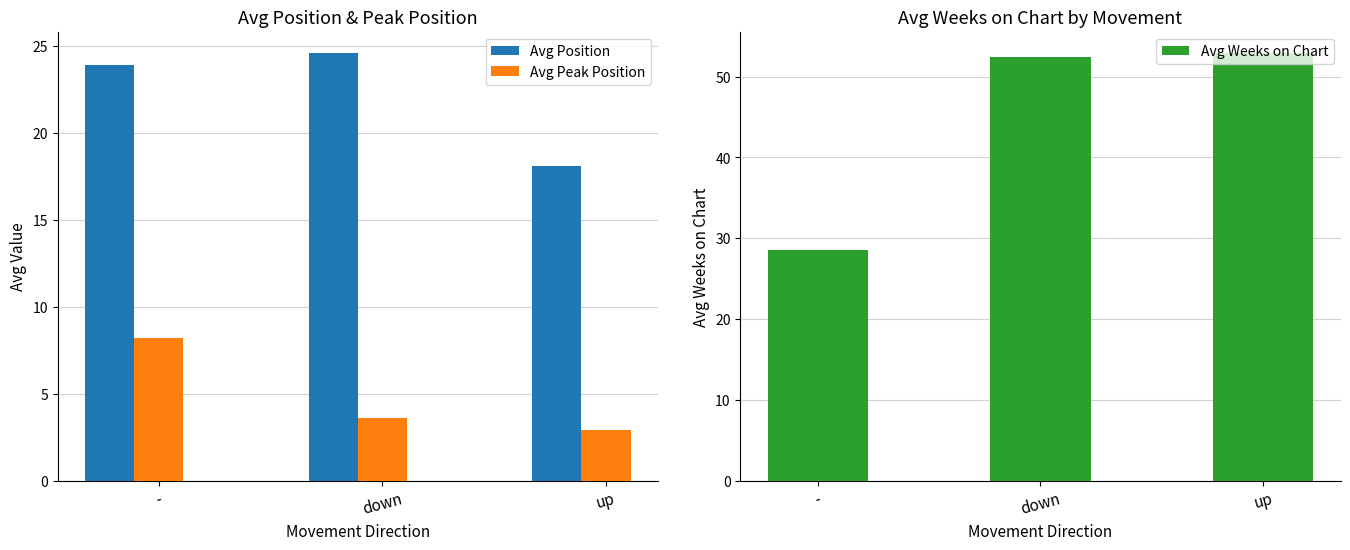

Rank the series by their maximum value, from highest to lowest.

Avg Weeks on Chart, Avg Position, Avg Peak Position